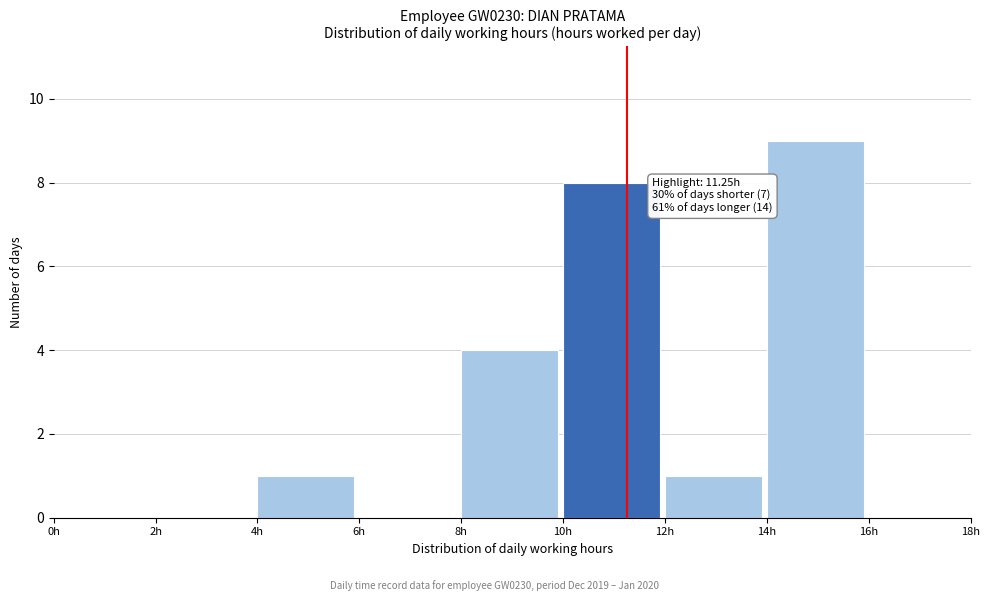

Which range on the x-axis has the tallest bar?

14 to 16